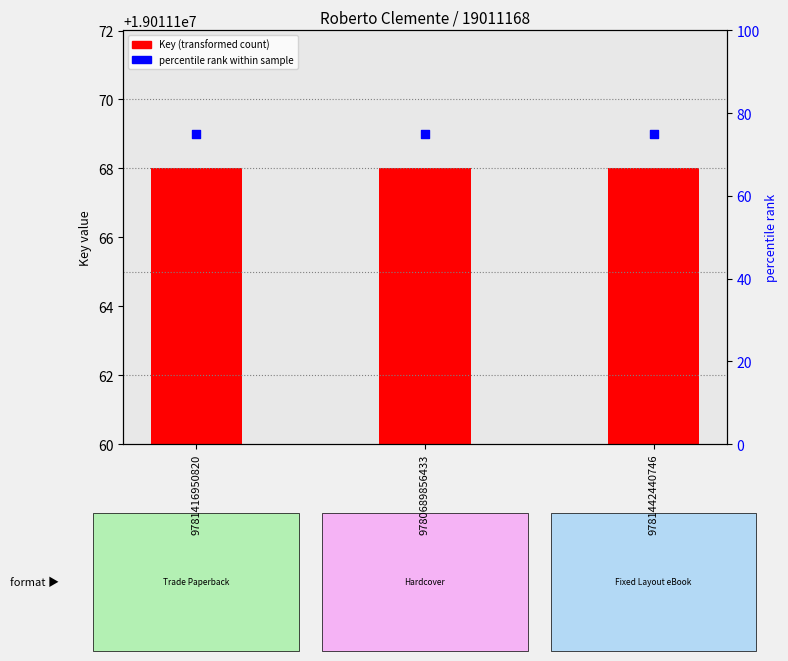

Which series reaches the maximum Y coordinate?

percentile rank within sample